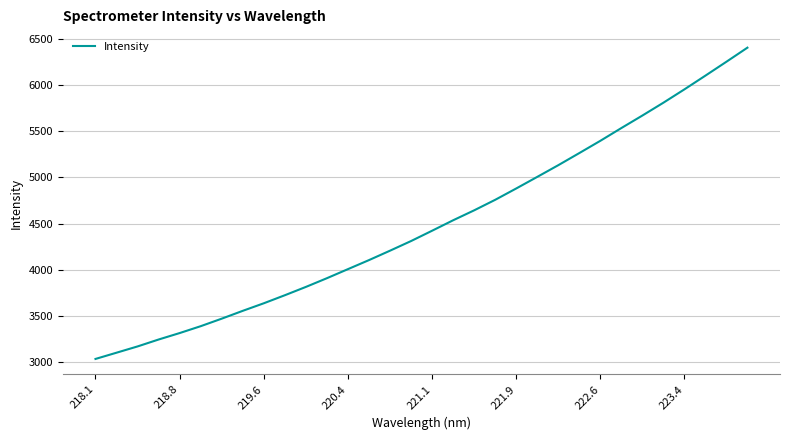

What is the difference between the maximum and minimum values?

3371.1